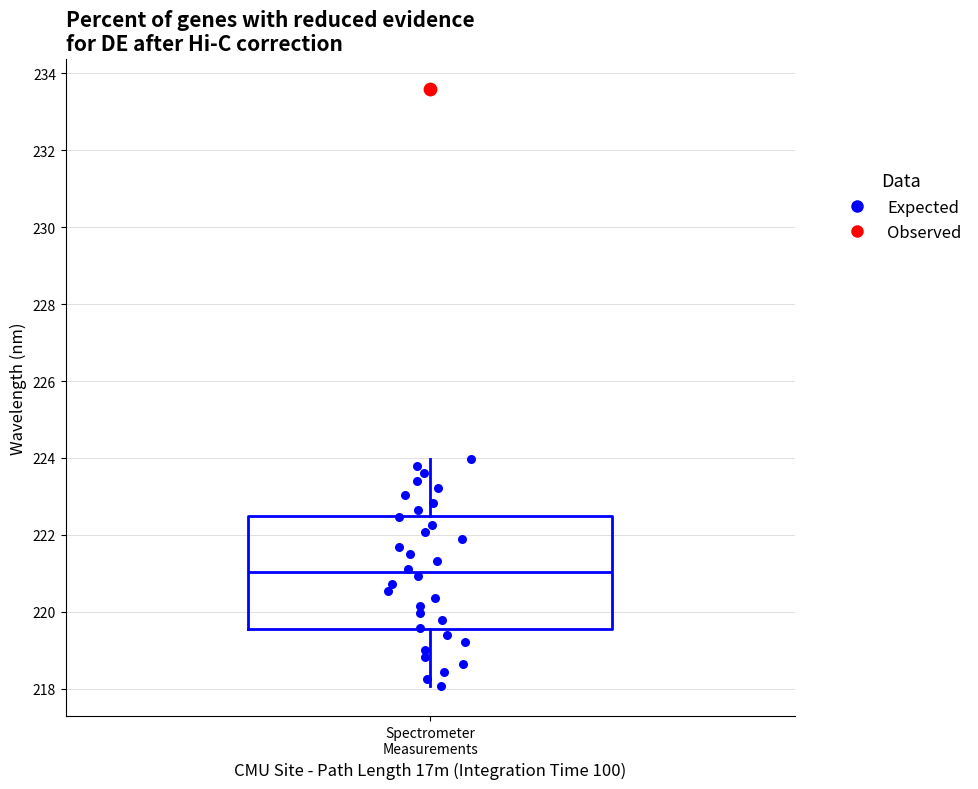

Read this box plot against the y-axis: the position of the median line, the range covered by the box, and the ends of both whiskers. The values are not printed on the chart, so give them approximately, as read against the axis.

median 221.0, box 219.6 to 222.6, whiskers 218.0 to 224.0